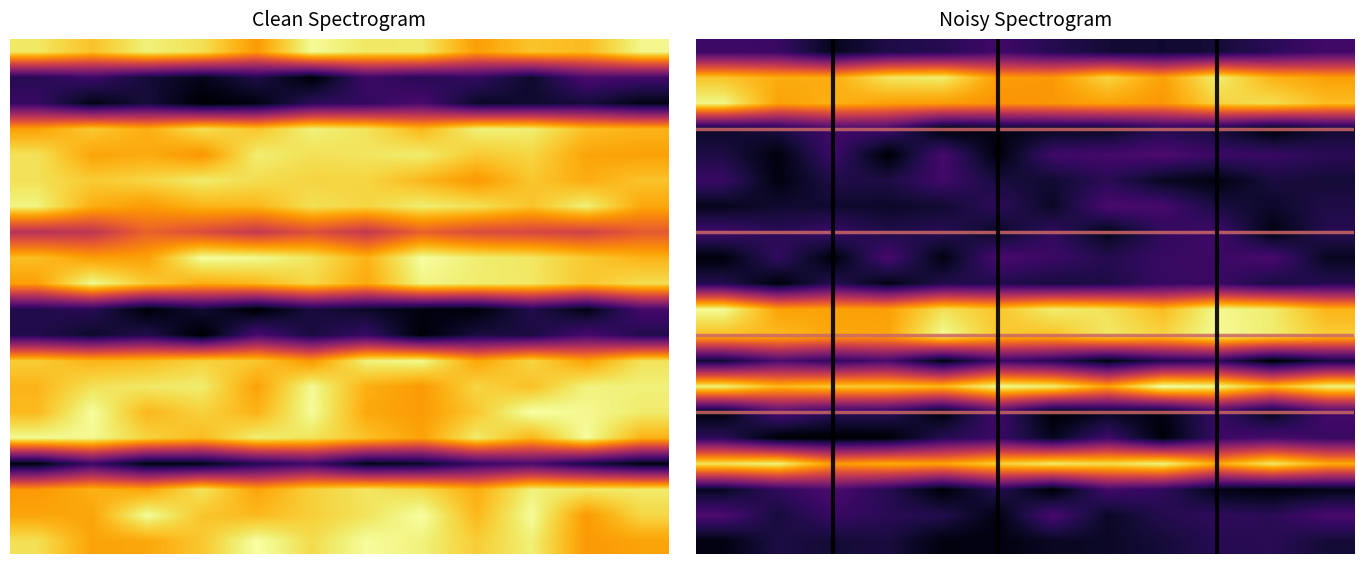

What is the spread (max minus min) of values at 2?

35.4